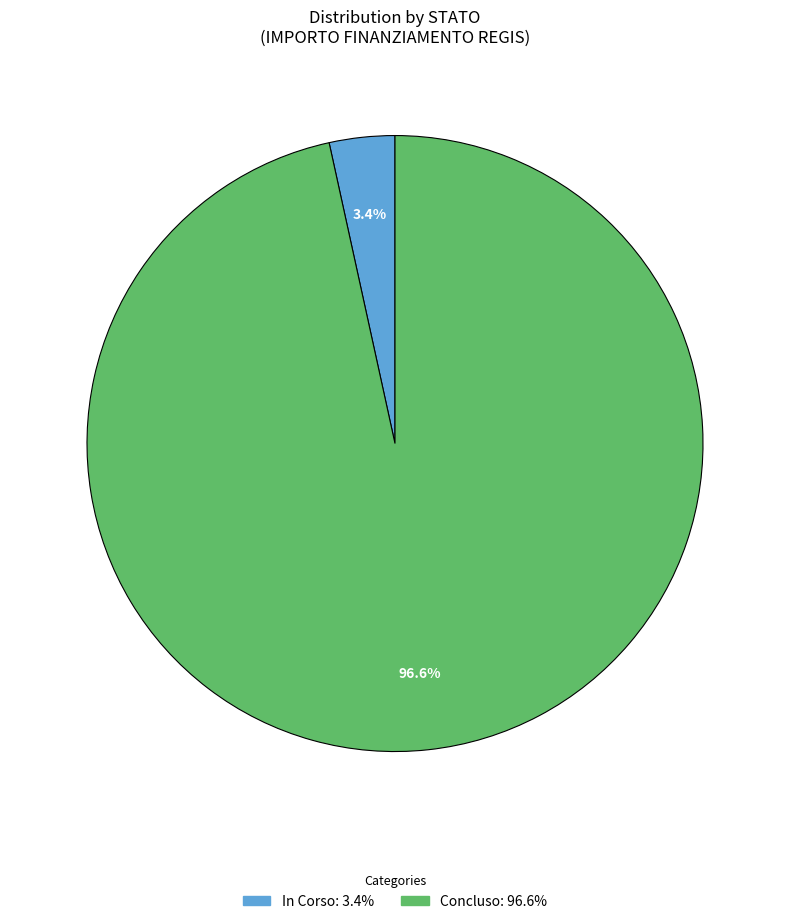

Is there any slice that represents more than half of the pie?

Yes